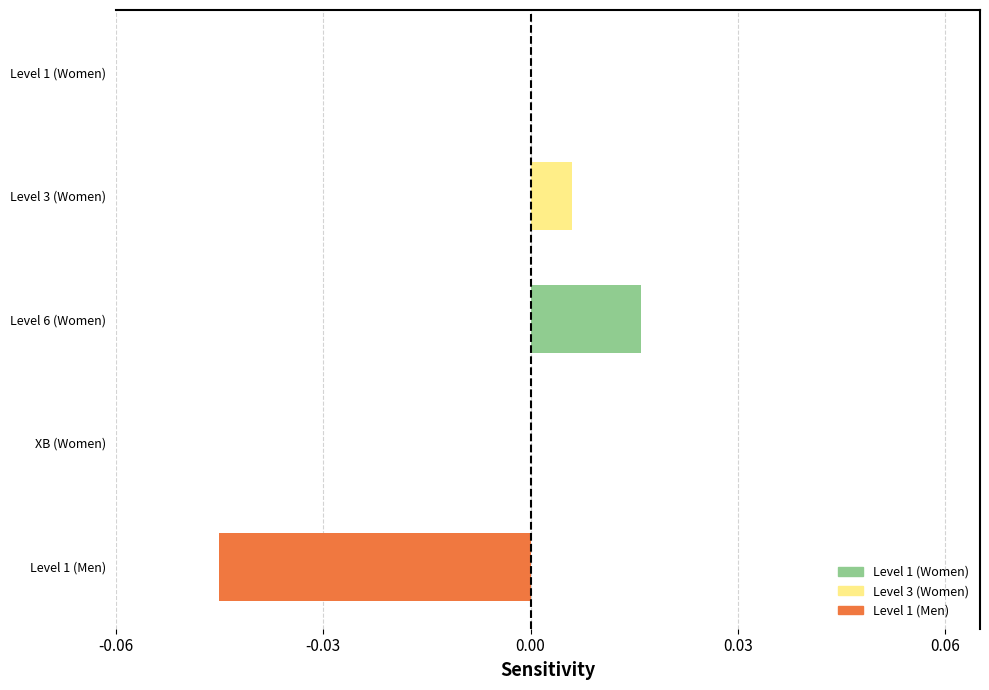

Which category has the highest value across all series?

Level 6 (Women)